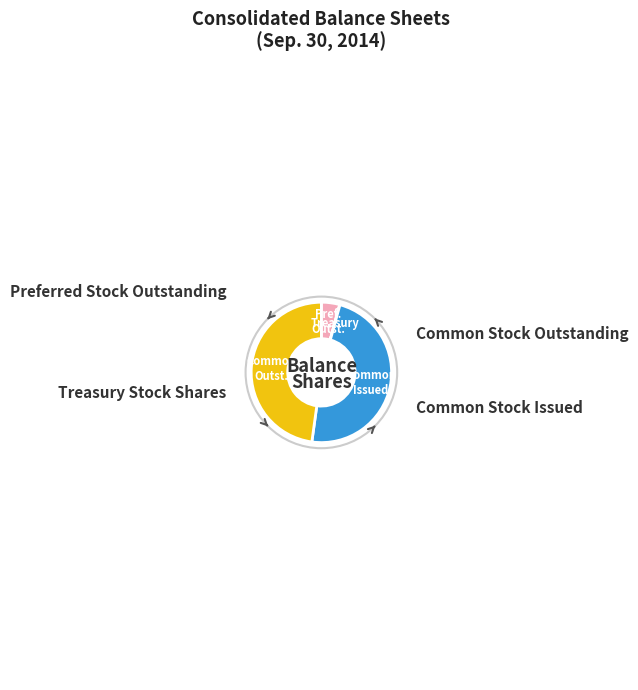

Is there any slice that represents more than half of the pie?

No